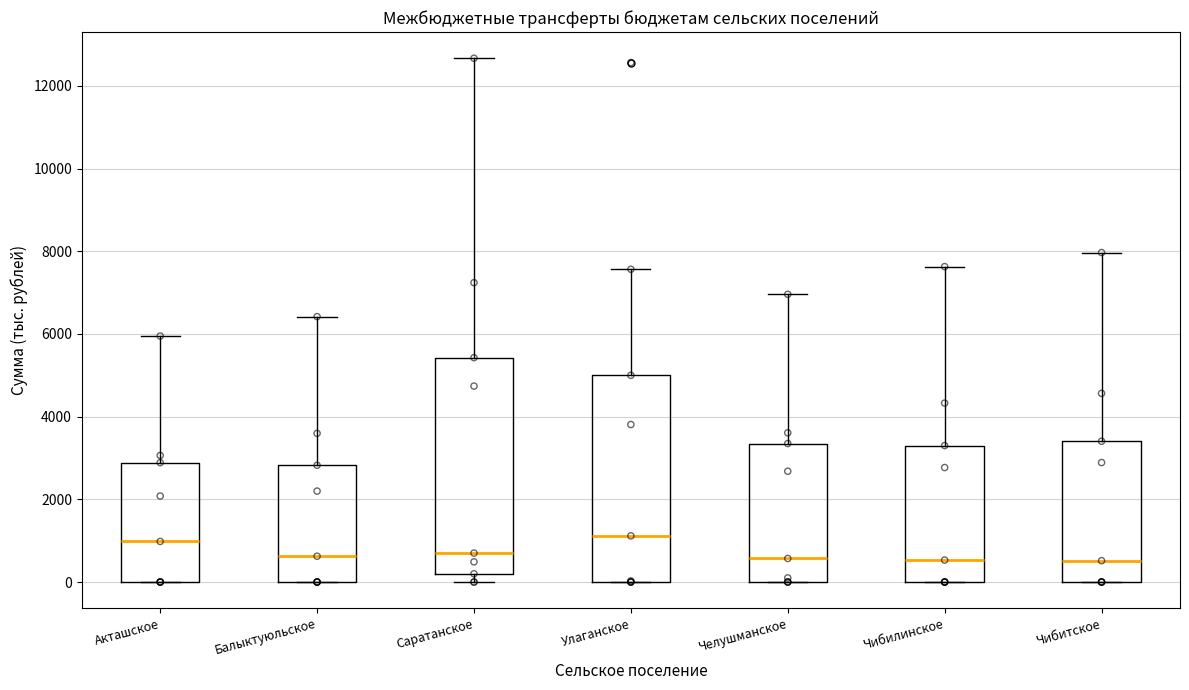

Reading left to right, transcribe this box plot: for each box, give where its median line is, the range the box spans, and where its two whiskers end, as read against the y-axis. The values are not printed on the chart, so give them approximately, as read against the axis.

Акташское: median 1000, box 0 to 2800, whiskers 0 to 6000
Балыктуюльское: median 600, box 0 to 2800, whiskers 0 to 6400
Саратанское: median 800, box 200 to 5400, whiskers 0 to 12600
Улаганское: median 1200, box 0 to 5000, whiskers 0 to 7600
Челушманское: median 600, box 0 to 3400, whiskers 0 to 7000
Чибилинское: median 600, box 0 to 3400, whiskers 0 to 7600
Чибитское: median 600, box 0 to 3400, whiskers 0 to 8000